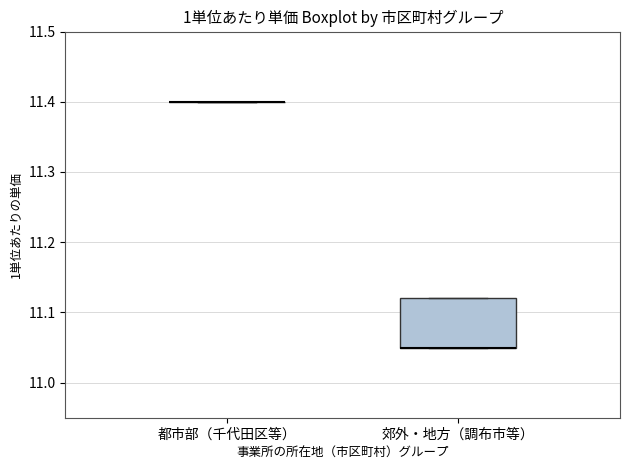

Reading left to right, transcribe this box plot: for each box, give where its median line is, the range the box spans, and where its two whiskers end, as read against the y-axis. The values are not printed on the chart, so give them approximately, as read against the axis.

都市部（千代田区等）: box collapsed to a line at 11.40, whiskers 11.40 to 11.40
郊外・地方（調布市等）: median 11.05 (drawn on the box's lower edge), box 11.05 to 11.12, whiskers 11.05 to 11.12